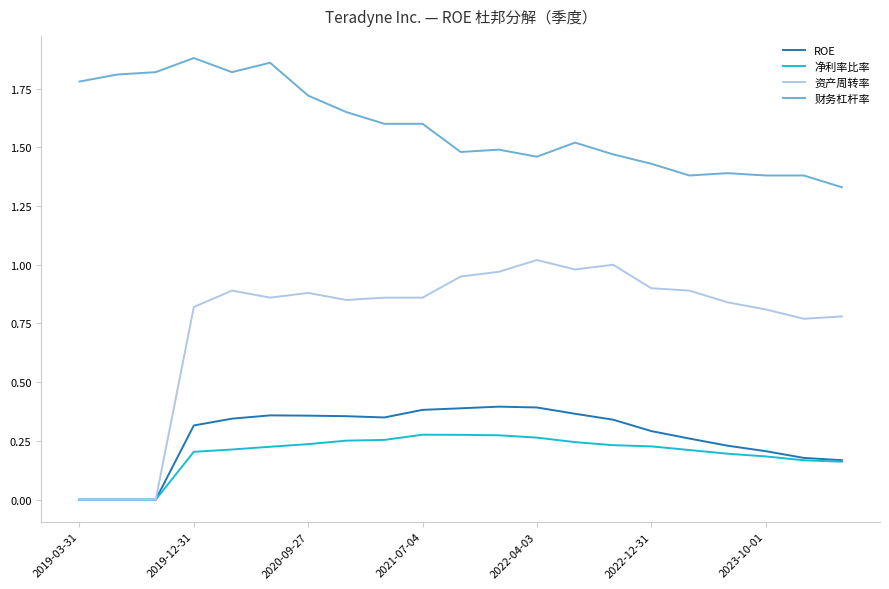

True or false: 净利率比率 and 财务杠杆率 cross at least once.

False